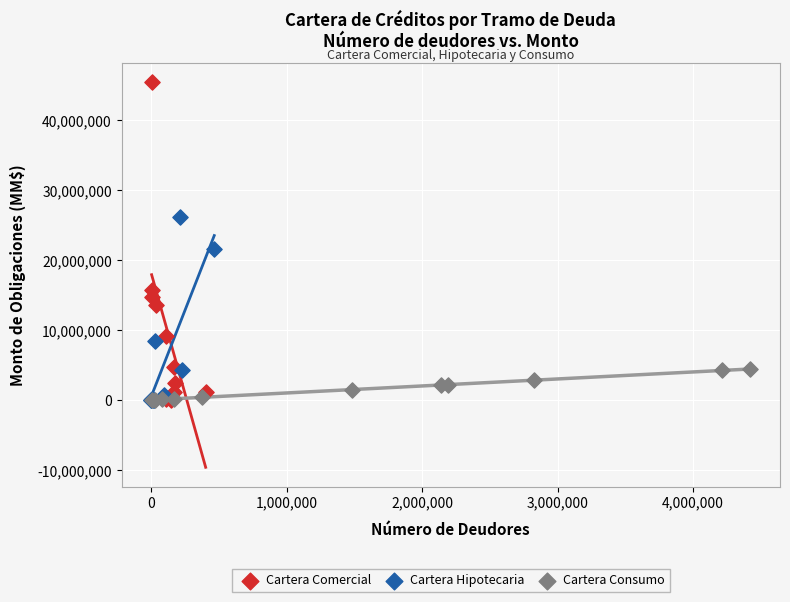

Which series has the largest Y range (max minus min)?

Cartera Comercial